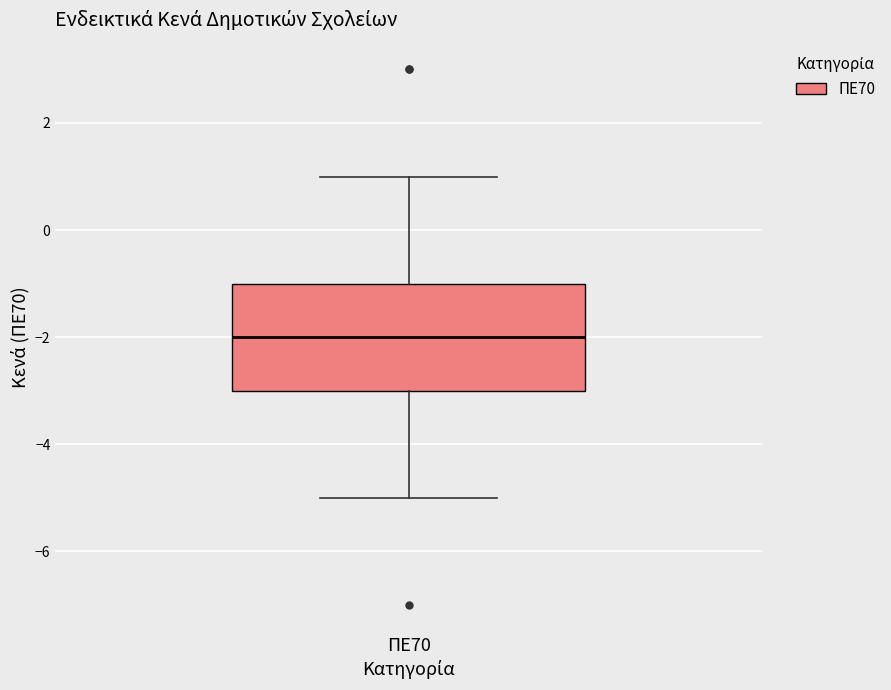

Transcribe this box plot: give where the median line is, the range the box spans, and where the two whiskers end, as read against the y-axis. The values are not printed on the chart, so give them approximately, as read against the axis.

median -2, box -3 to -1, whiskers -5 to 1